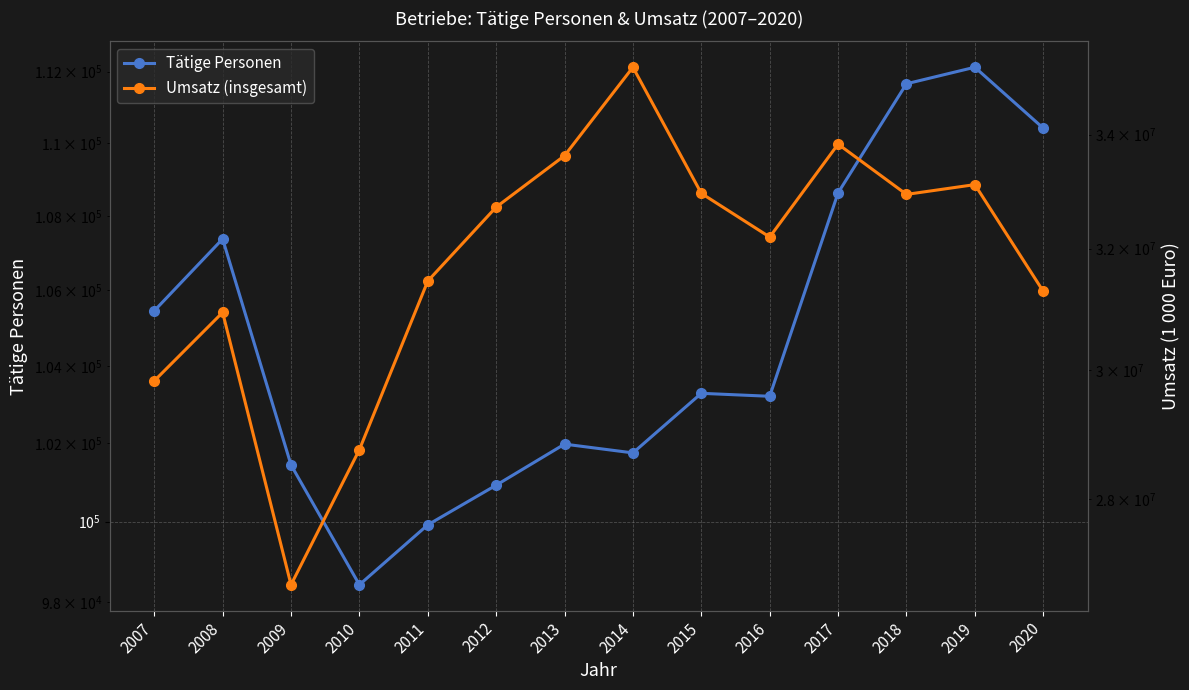

What is the difference between the Tätige Personen values at 2018 and 2015?

8374.0